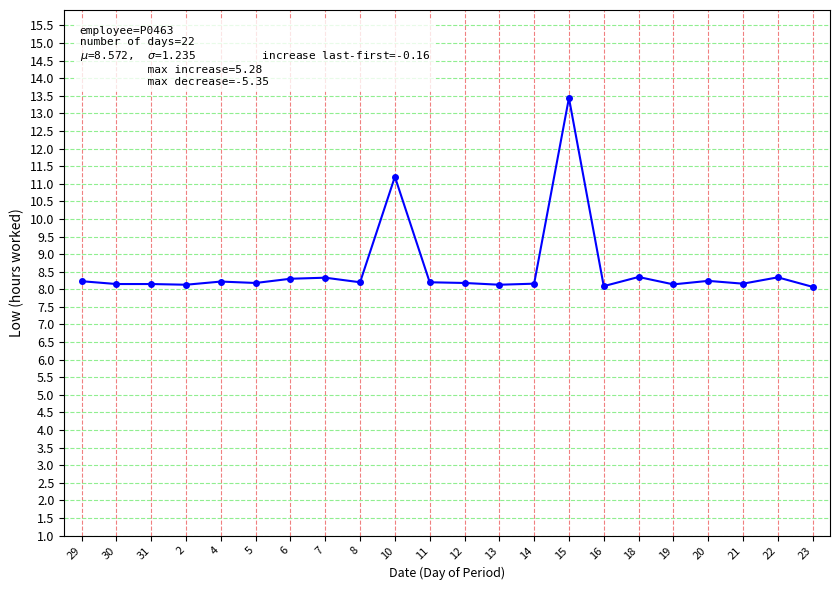

What is the value of the 6th point from the left?

8.2